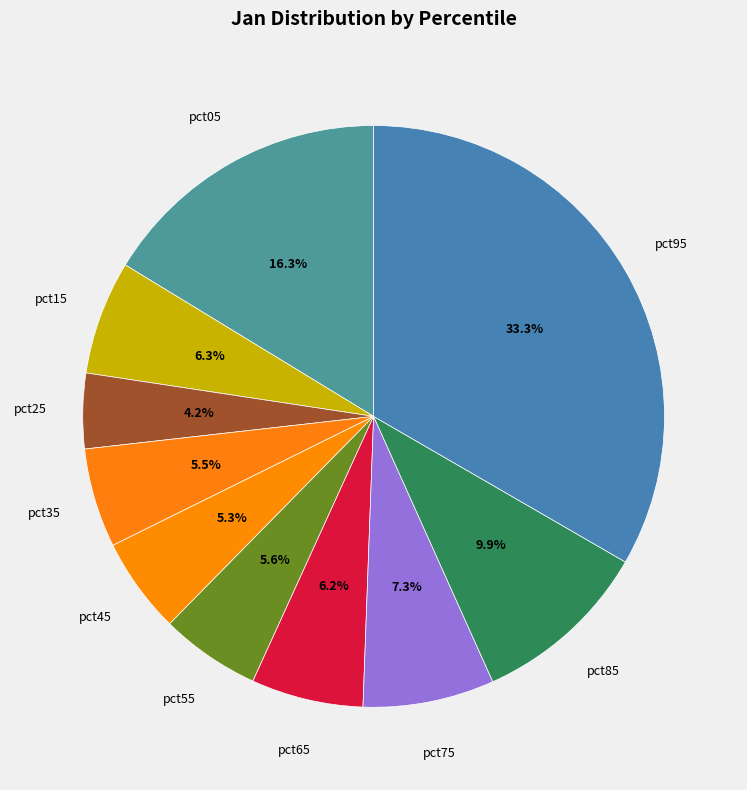

Which slice is the largest?

pct95